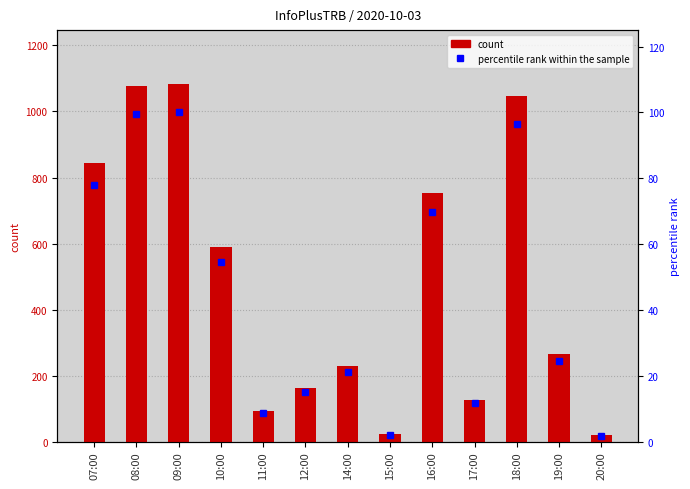

What is the label of the 10th bar from the right?

10:00